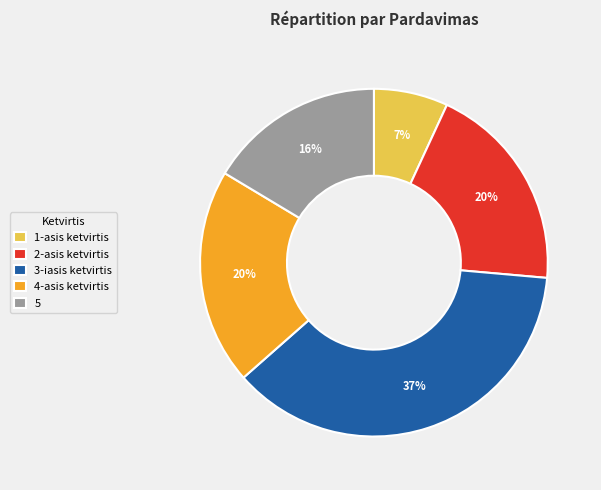

Between 1-asis ketvirtis and 2-asis ketvirtis, which is larger?

2-asis ketvirtis